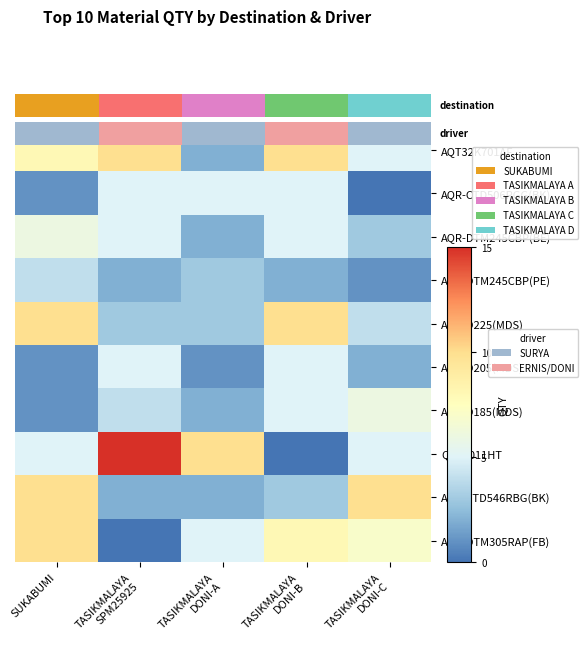

What is the maximum value for AQR-D205(MDS)?

5